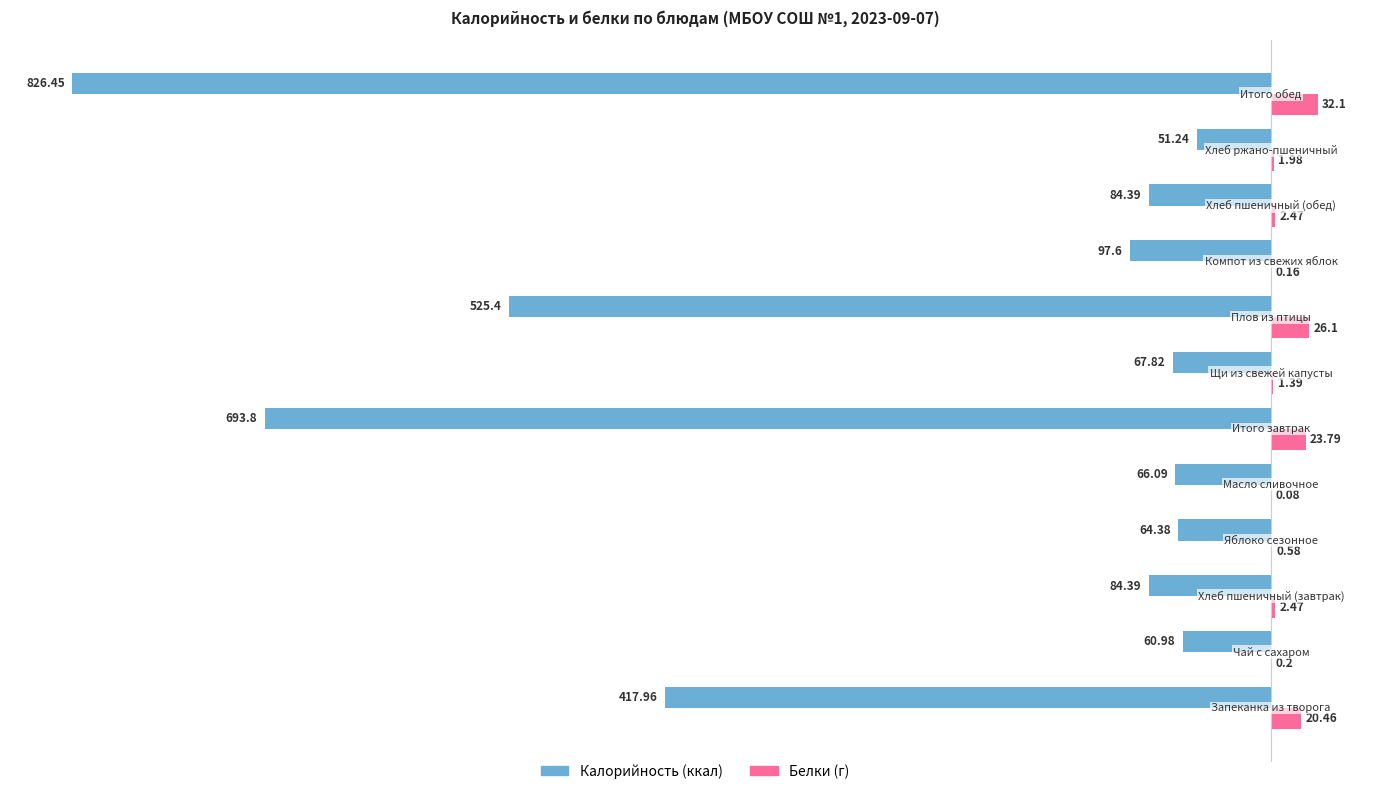

How many series are shown in this chart?

2